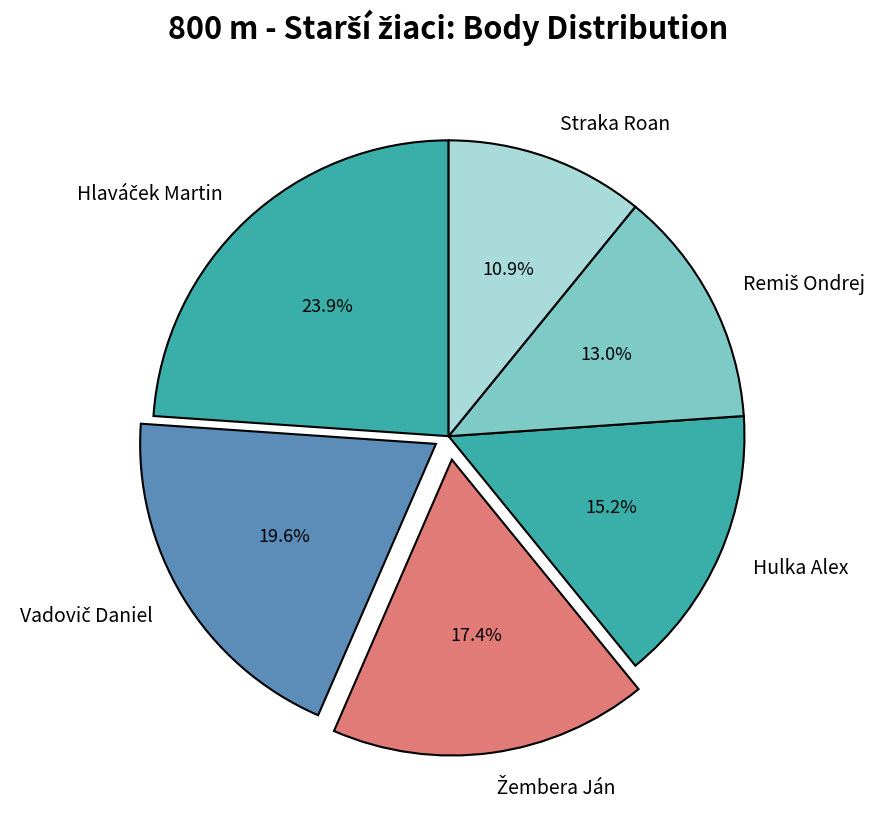

The Hulka Alex slice represents 15% of the pie. True or false?

True